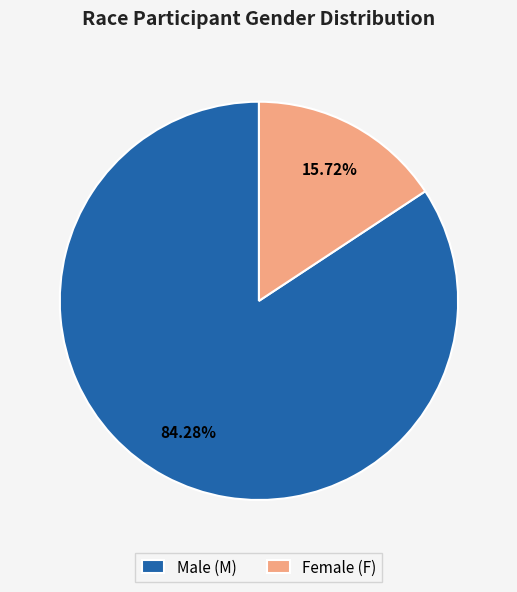

Is there a majority slice in this chart?

Yes